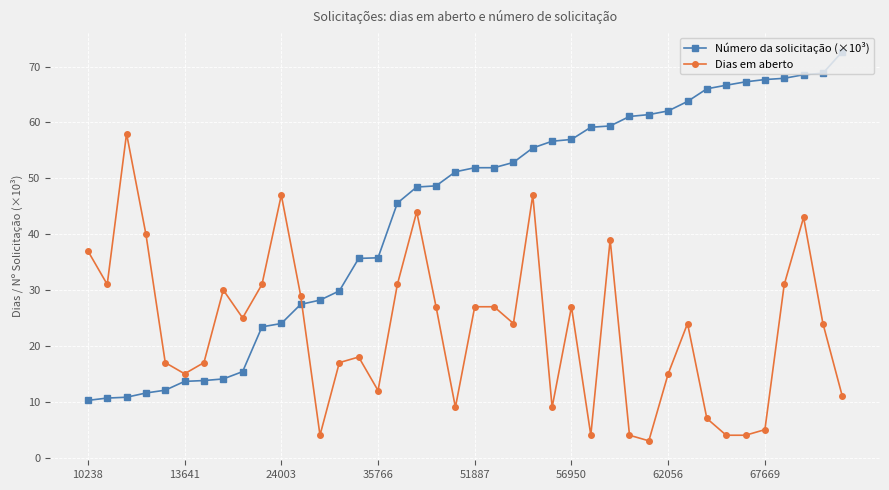

Rank the series by their maximum value, from lowest to highest.

Dias em aberto, Número da solicitação (×10³)